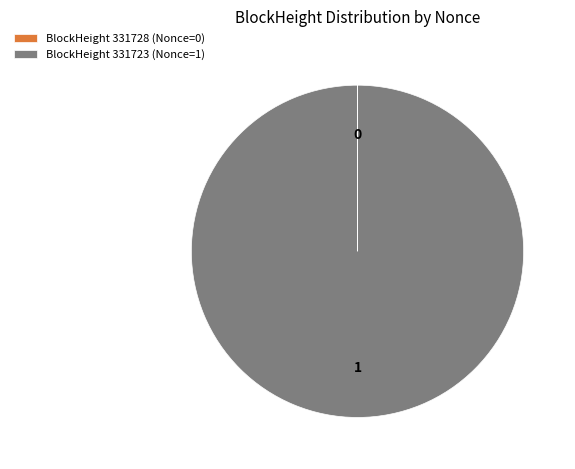

Which slice is the largest?

BlockHeight 331723 (Nonce=1)